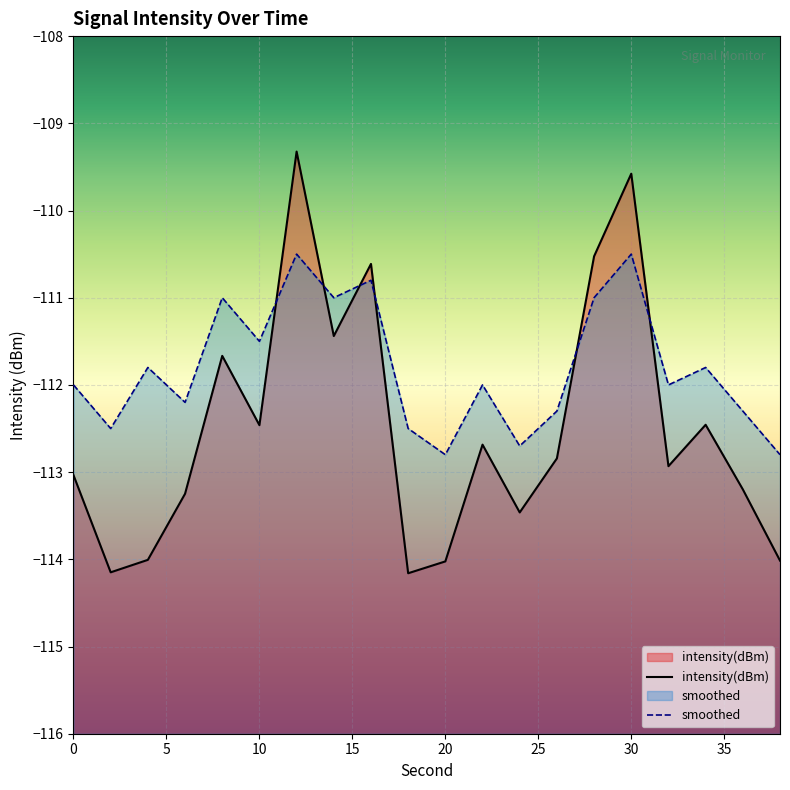

What is the difference between the maximum and minimum values in the smoothed series?

2.3